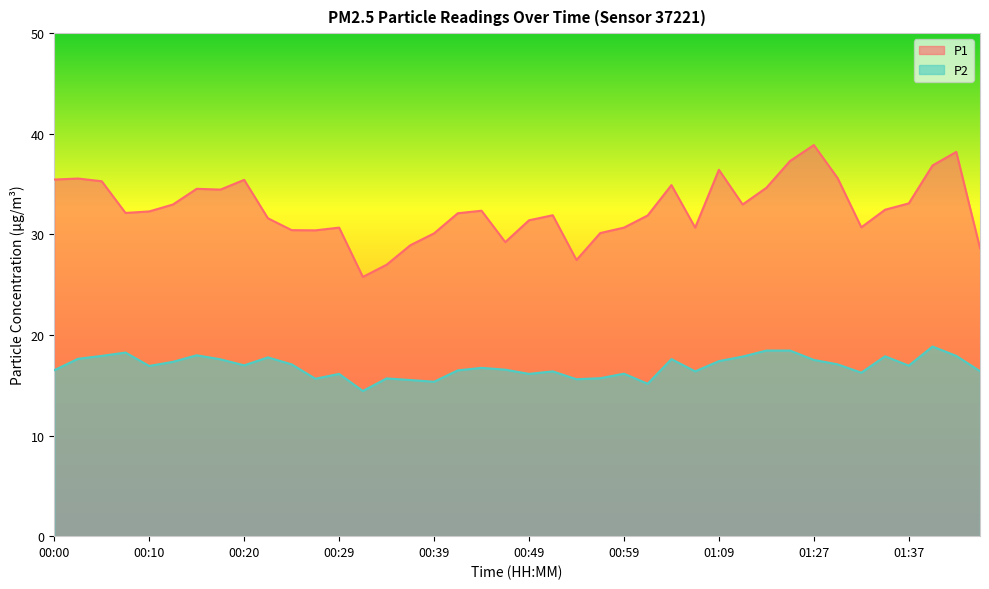

List the labels in order of P2 value, smallest first.

00:32, 01:01, 00:39, 00:37, 00:54, 00:27, 00:34, 00:56, 00:29, 00:49, 00:59, 01:32, 00:51, 01:06, 01:44, 00:42, 00:00, 00:46, 00:44, 00:10, 01:37, 00:20, 00:24, 01:29, 00:12, 01:09, 01:27, 00:17, 01:04, 00:02, 00:22, 01:16, 01:34, 00:05, 01:42, 00:15, 00:07, 01:22, 01:24, 01:39